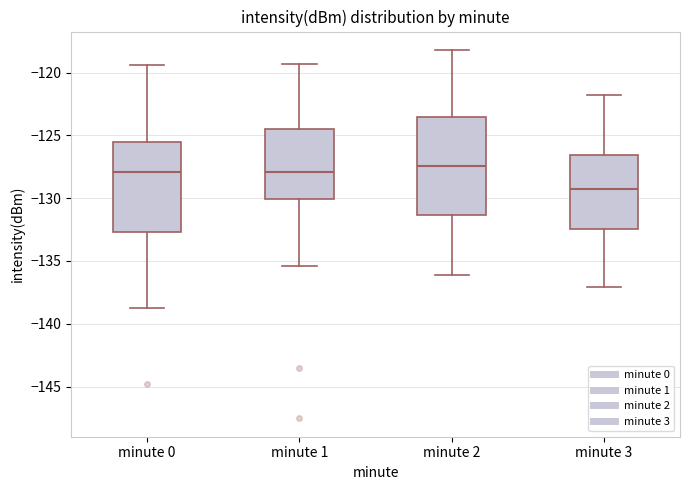

Reading left to right, read every box against the y-axis: the position of its median line, the range the box covers, and the ends of its whiskers. The values are not printed on the chart, so give them approximately, as read against the axis.

minute 0: median -128.0, box -132.5 to -125.5, whiskers -139.0 to -119.5
minute 1: median -128.0, box -130.0 to -124.5, whiskers -135.5 to -119.5
minute 2: median -127.5, box -131.5 to -123.5, whiskers -136.0 to -118.0
minute 3: median -129.0, box -132.5 to -126.5, whiskers -137.0 to -122.0